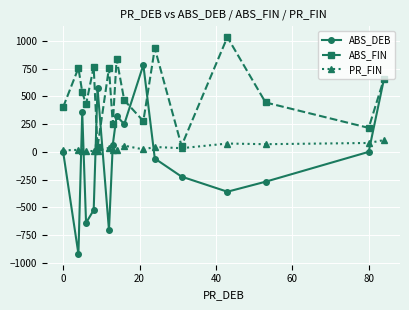

What are all the series names shown in the legend?

ABS_DEB, ABS_FIN, PR_FIN